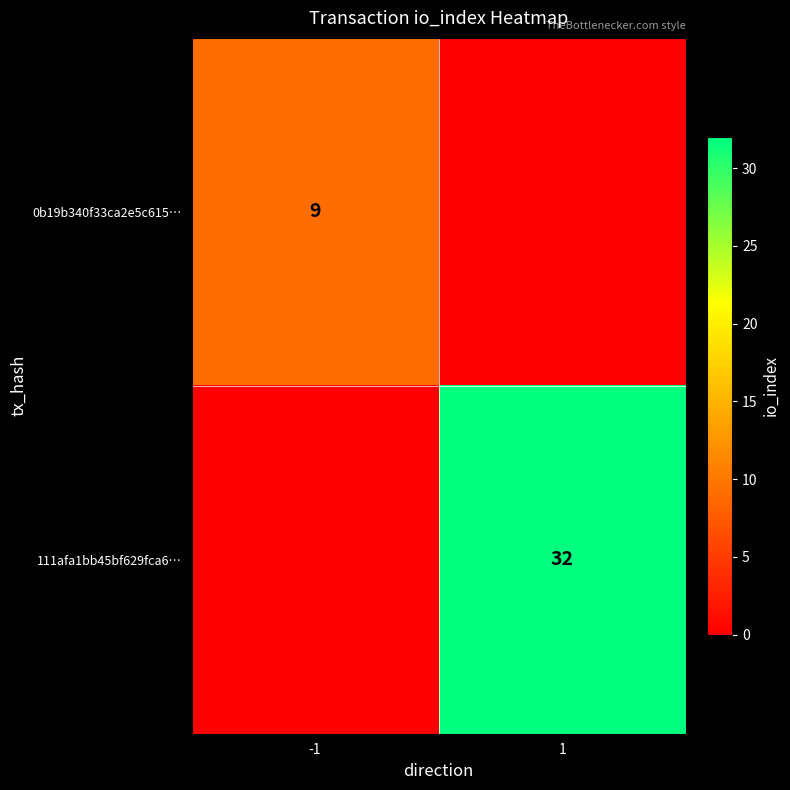

At which category is the sum across all series the highest?

1